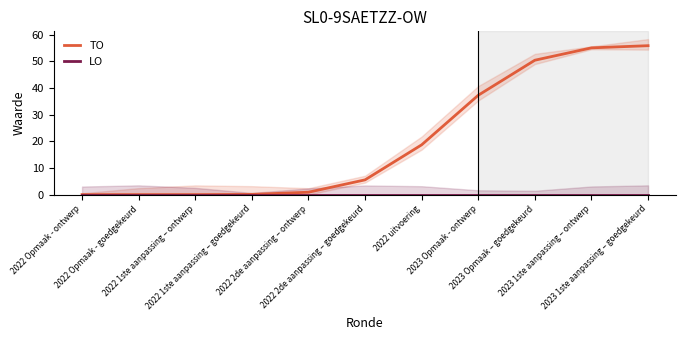

At which category does the chart reach its minimum across all series?

2022 Opmaak - ontwerp